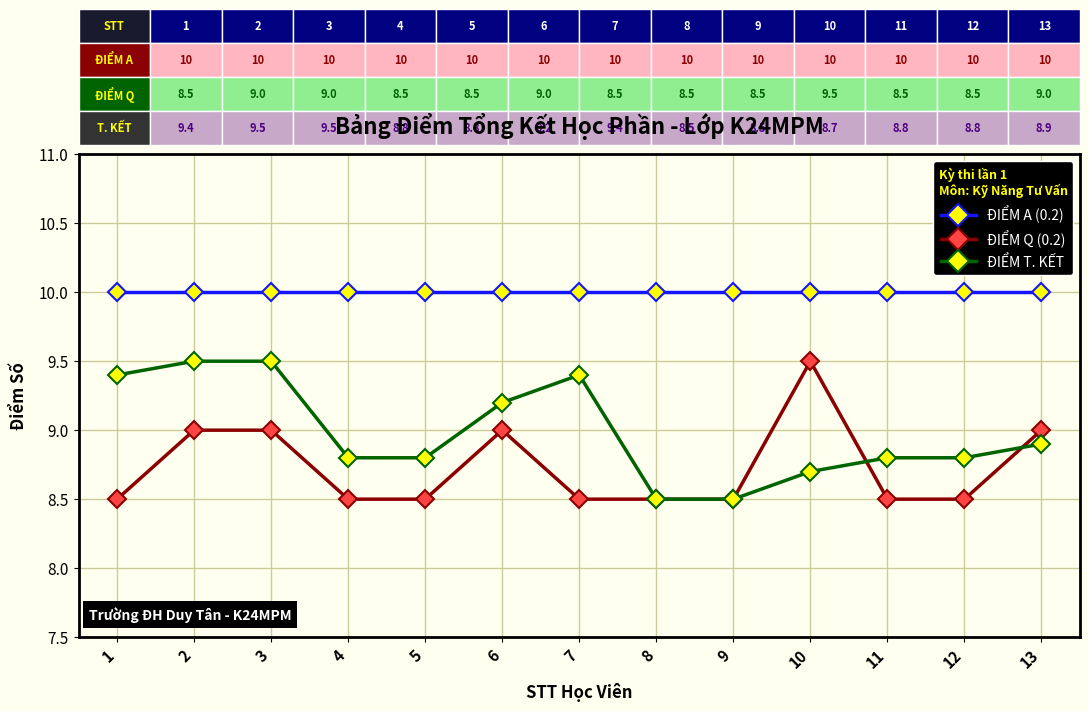

True or false: ĐIỂM A (0.2) and ĐIỂM T. KẾT cross at least once.

False